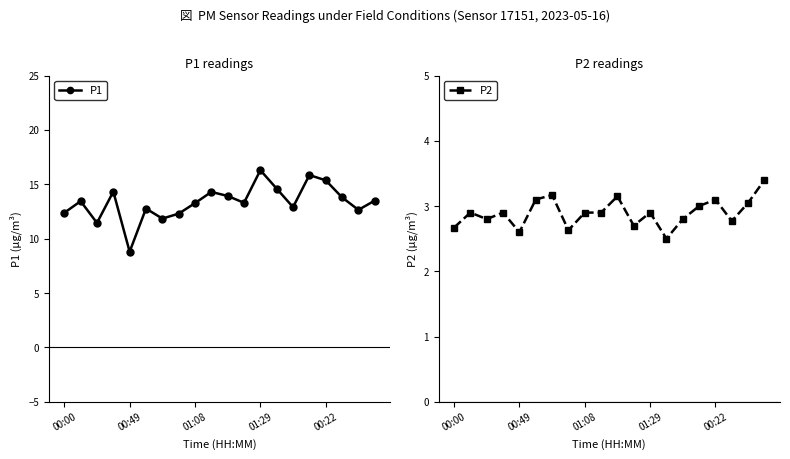

What is the maximum value shown in the chart?

16.3